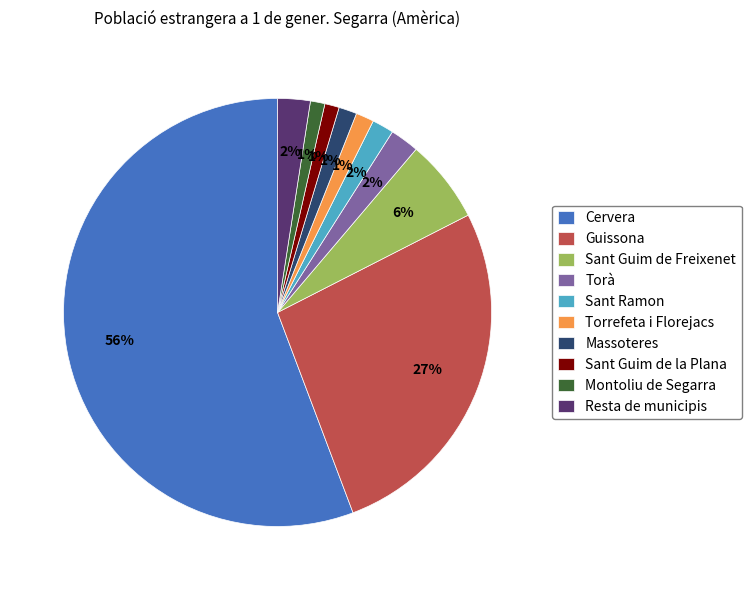

How many slices are in this pie chart?

10